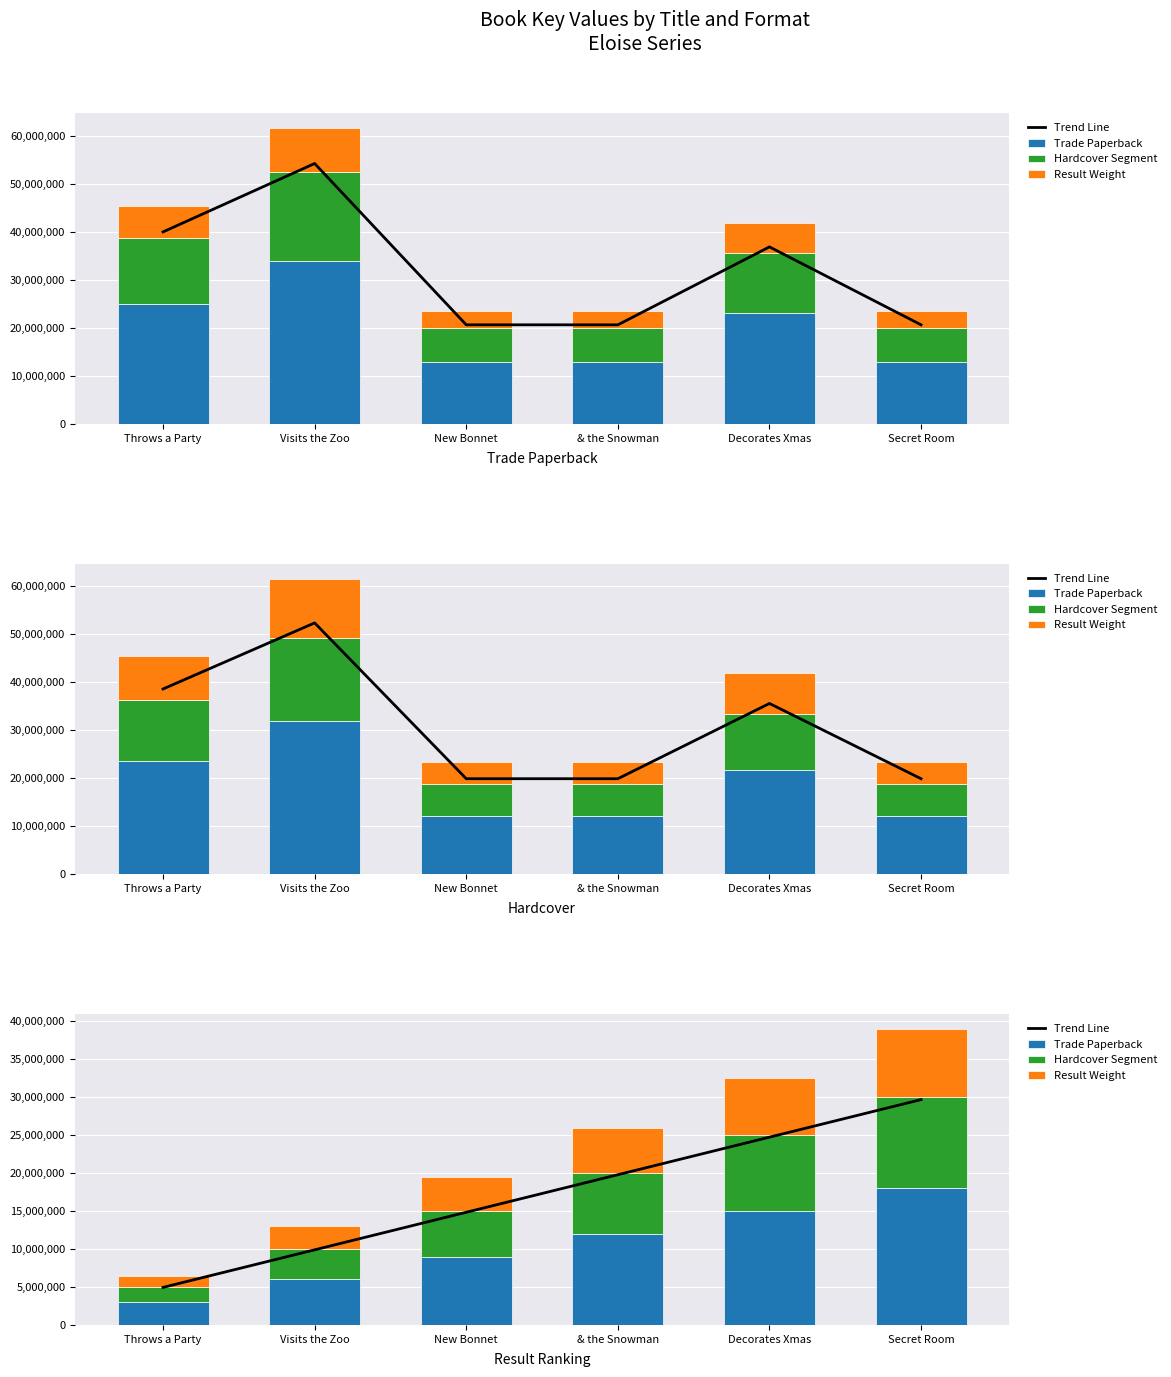

At which category is the sum across all series the highest?

Secret Room